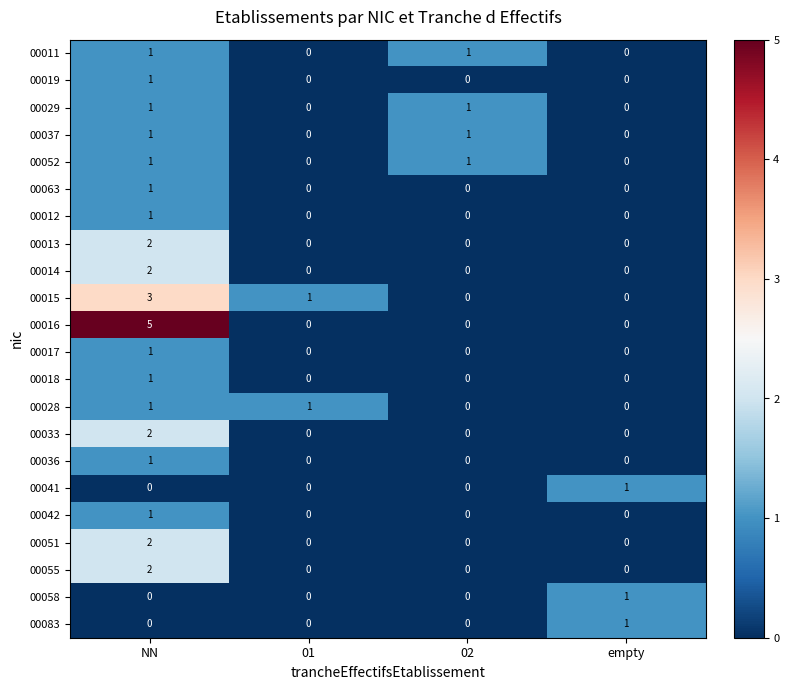

Which series has the widest spread of values?

00016